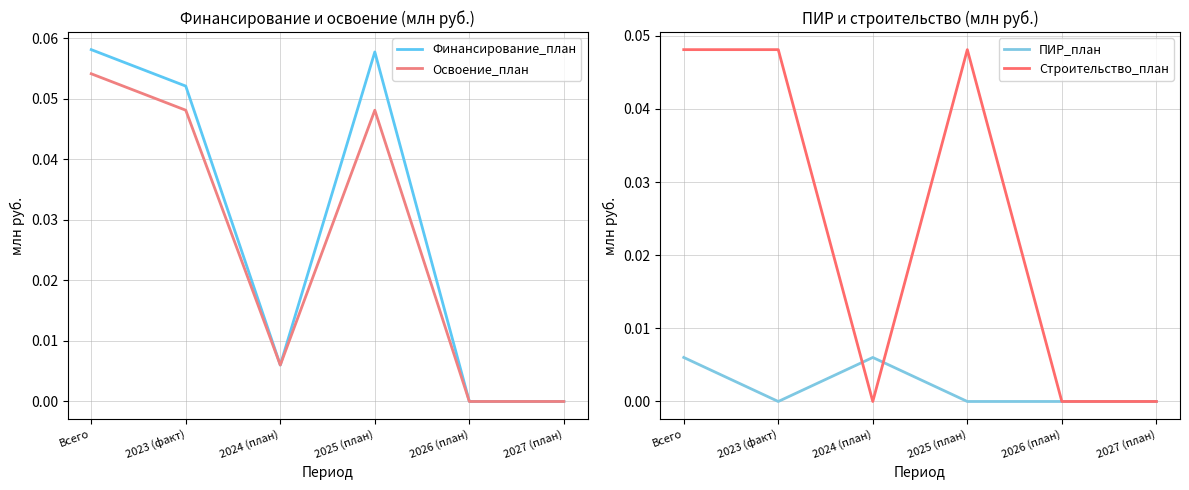

At which category does Строительство_план reach its first local peak?

2025 (план)